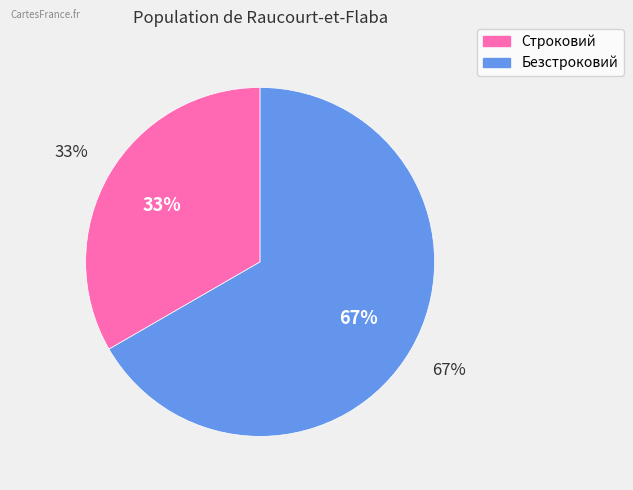

What is the smallest slice in the pie chart?

Строковий